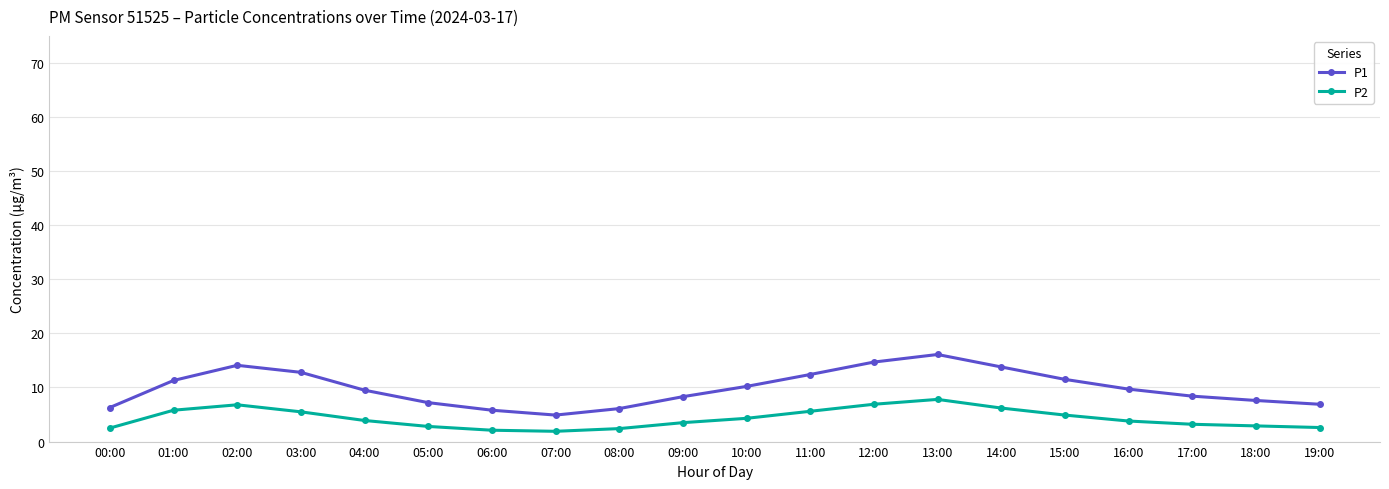

List the series in order of their overall mean, lowest first.

P2, P1